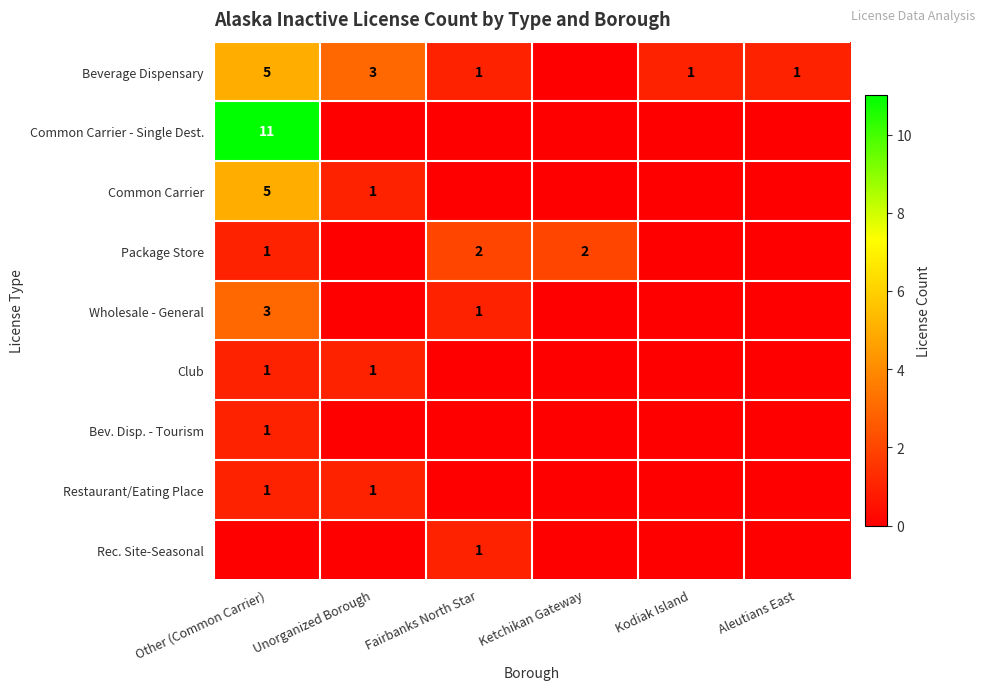

What is the difference between the highest and lowest values at Fairbanks North Star?

2